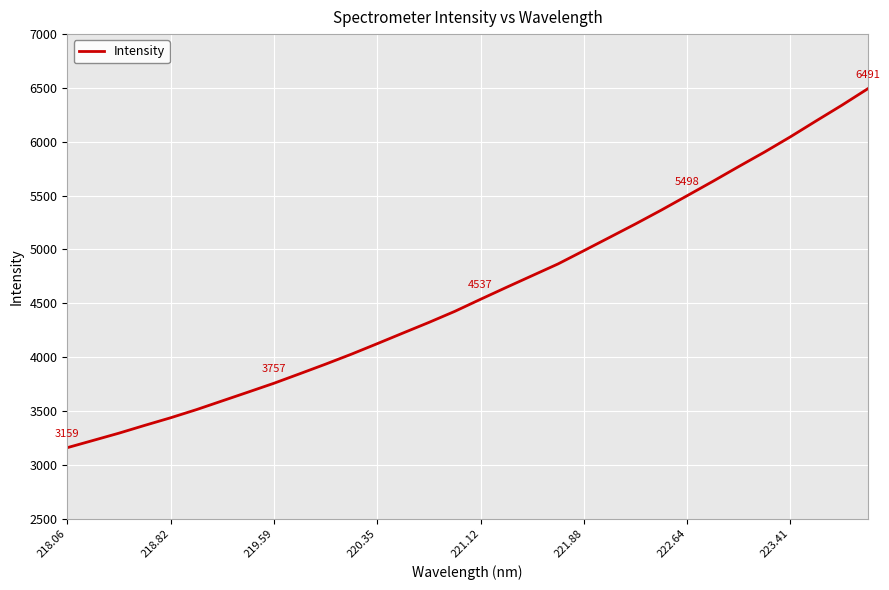

What is the smallest value displayed?

3158.7